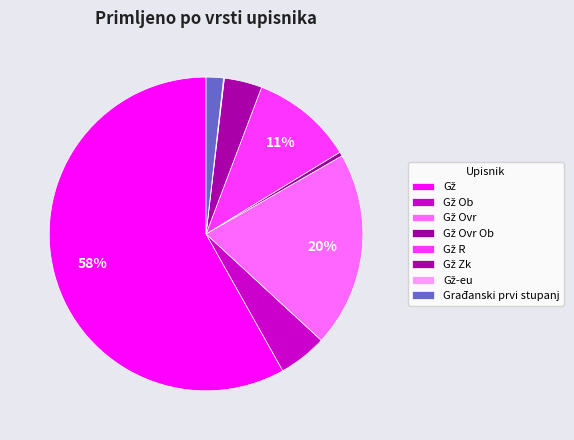

Which category has the biggest portion of the pie?

Gž